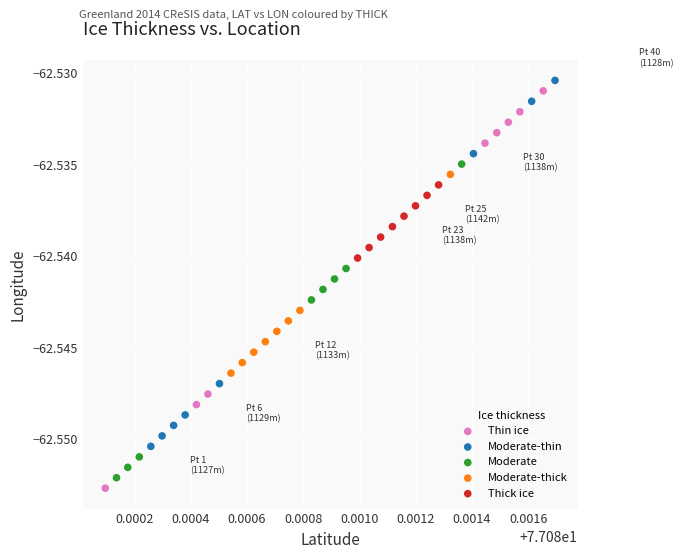

What are all the series names shown in the legend?

Thin ice, Moderate-thin, Moderate, Moderate-thick, Thick ice